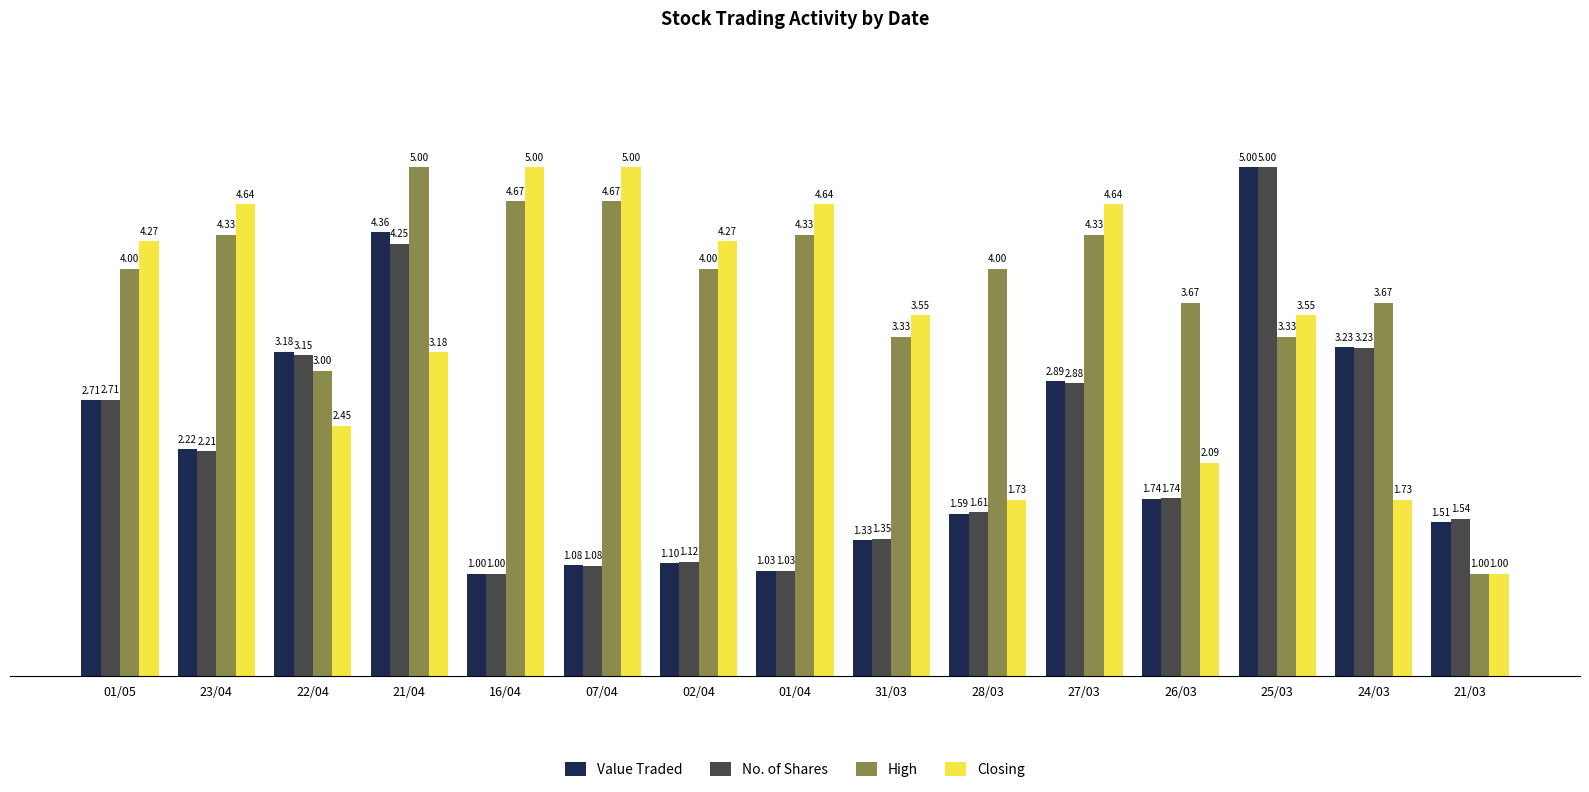

How many bars are there in total?

60